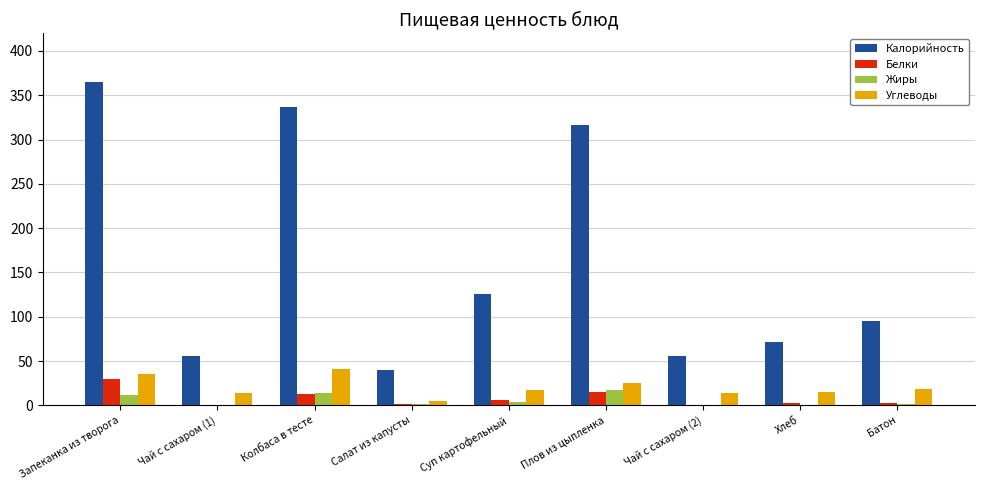

Between Запеканка из творога and Суп картофельный, which series saw the biggest shift?

Калорийность